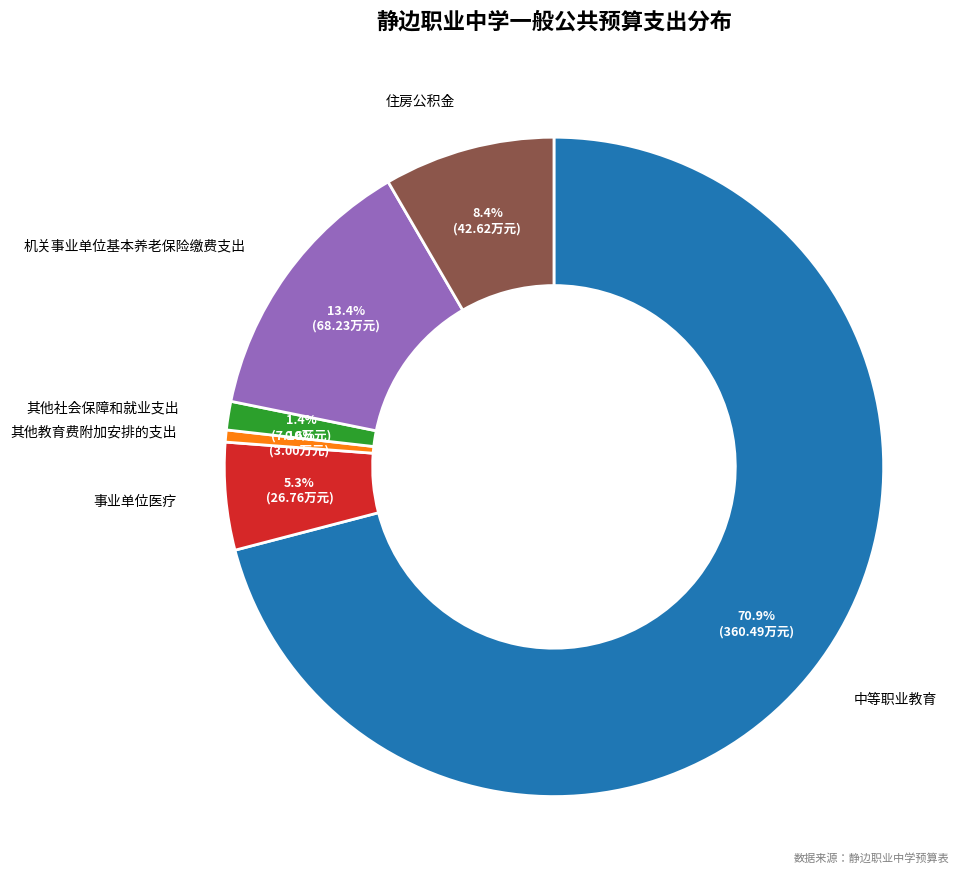

Is there a majority slice in this chart?

Yes